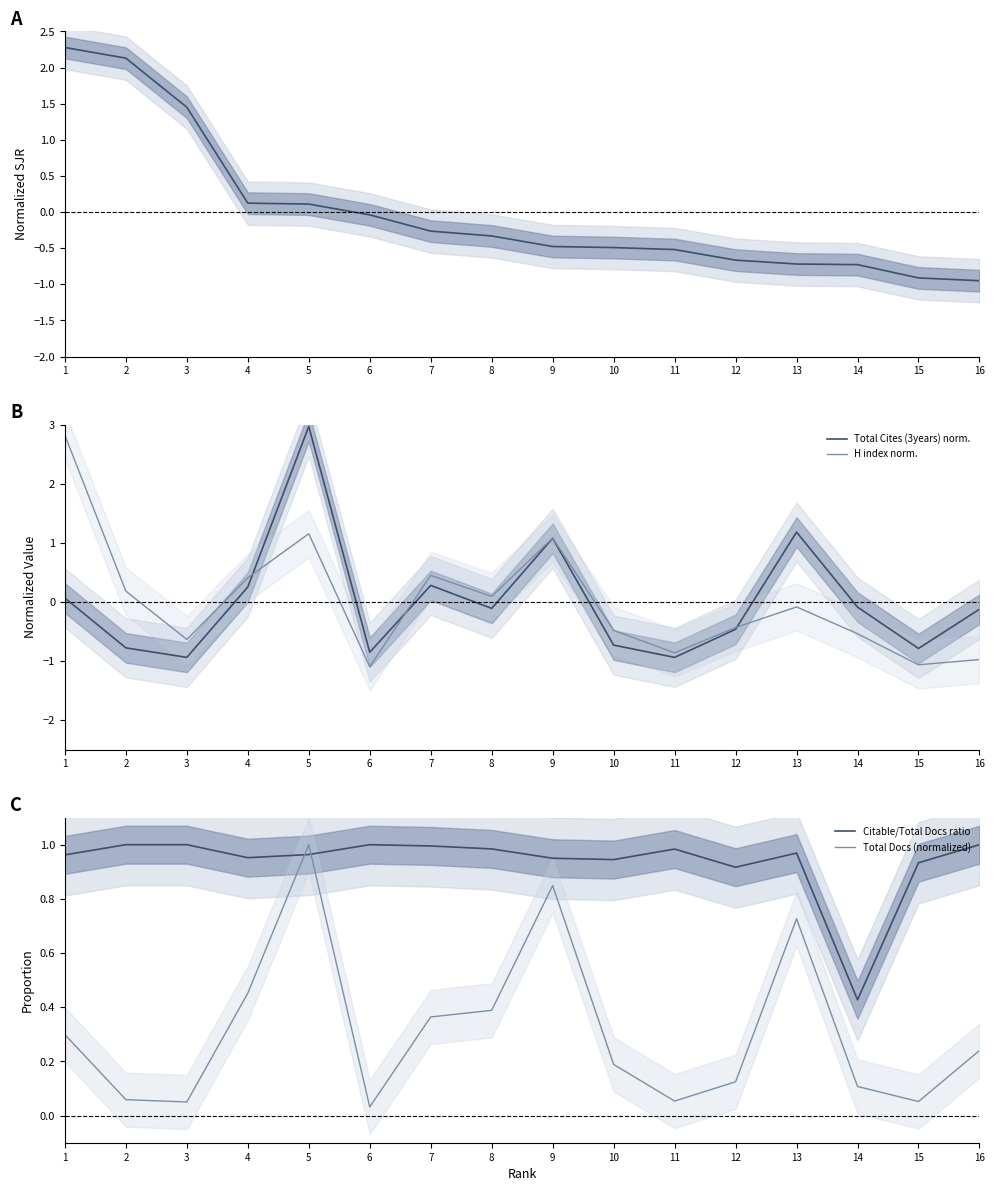

Where do Total Docs (normalized) and Total Cites (3years) norm. first cross each other?

4 and 5